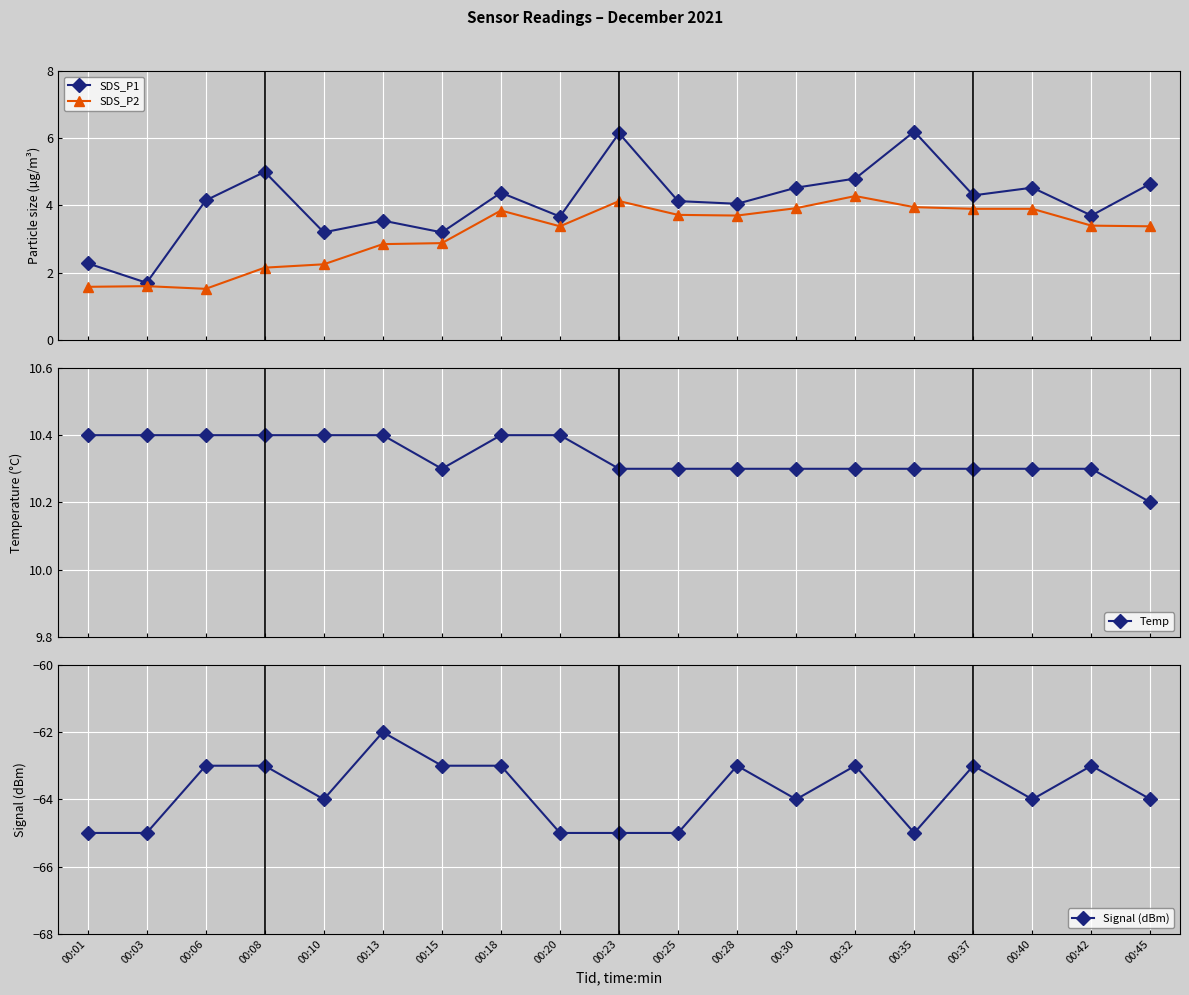

Reading right to left, extract all data points from this chart.

SDS_P1: 4.7	3.7	4.5	4.3	6.2	4.8	4.5	4.0	4.1	6.2	3.7	4.4	3.2	3.5	3.2	5.0	4.2	1.7	2.3
SDS_P2: 3.4	3.4	3.9	3.9	4.0	4.3	3.9	3.7	3.7	4.1	3.4	3.9	2.9	2.9	2.2	2.1	1.5	1.6	1.6
Temp: 10.2	10.3	10.3	10.3	10.3	10.3	10.3	10.3	10.3	10.3	10.4	10.4	10.3	10.4	10.4	10.4	10.4	10.4	10.4
Signal (dBm): -64.0	-63.0	-64.0	-63.0	-65.0	-63.0	-64.0	-63.0	-65.0	-65.0	-65.0	-63.0	-63.0	-62.0	-64.0	-63.0	-63.0	-65.0	-65.0